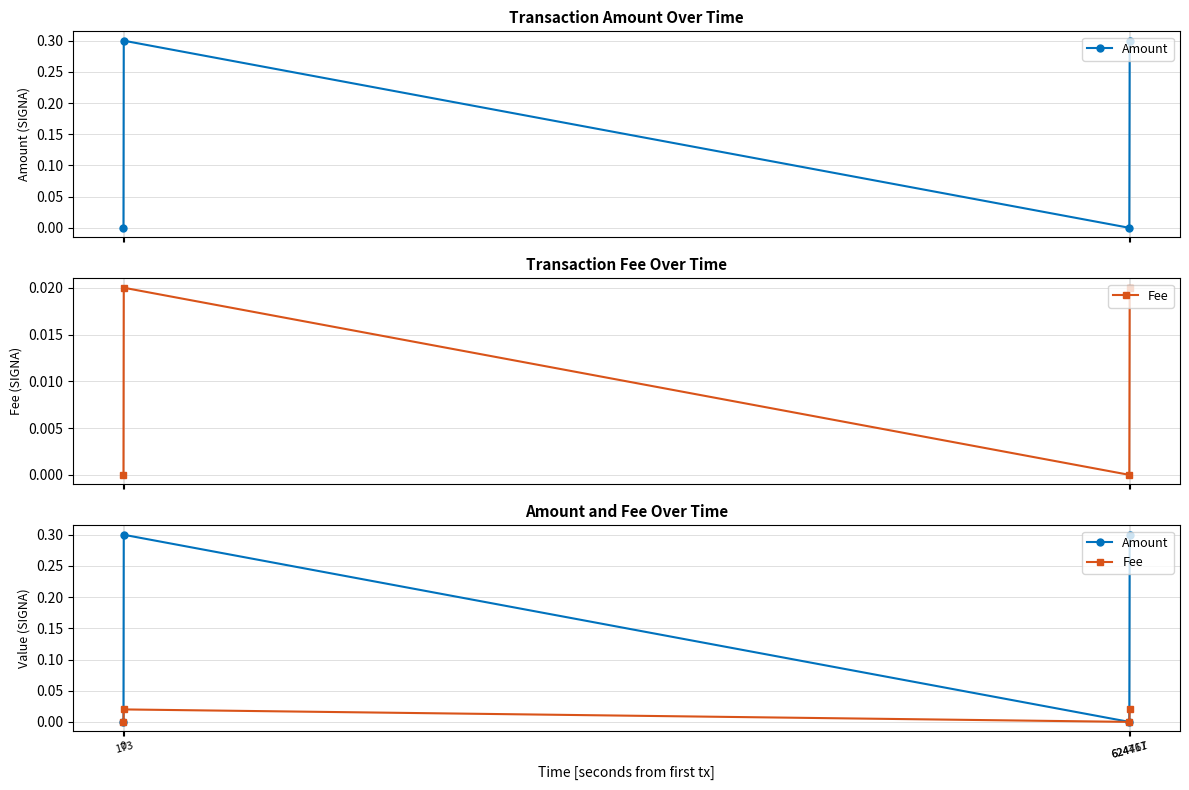

The value of Fee at 173 is 0.0. True or false?

False